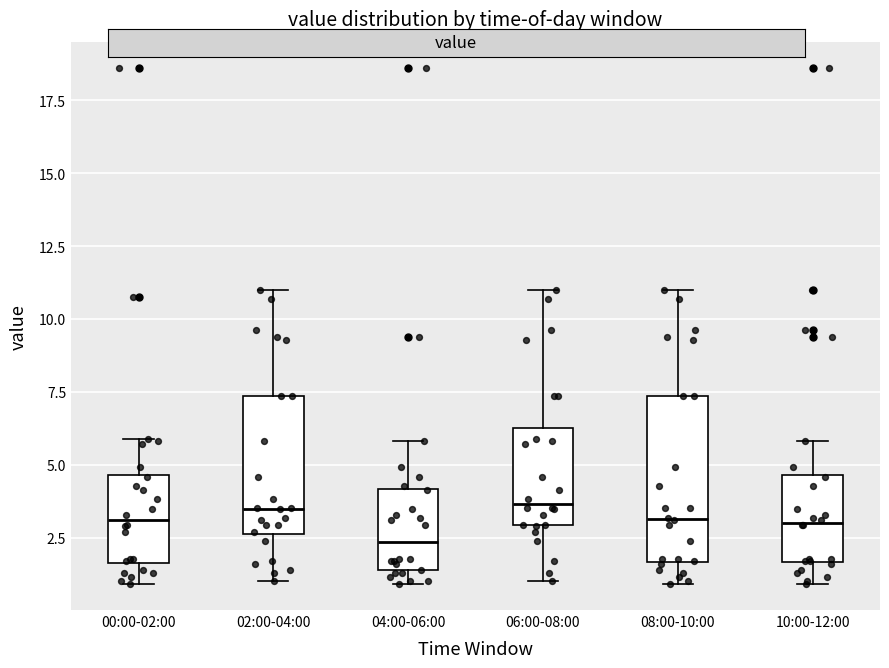

Reading left to right, read every box against the y-axis: the position of its median line, the range the box covers, and the ends of its whiskers. The values are not printed on the chart, so give them approximately, as read against the axis.

00:00-02:00: median 3.0, box 1.5 to 4.5, whiskers 1.0 to 6.0
02:00-04:00: median 3.5, box 2.5 to 7.5, whiskers 1.0 to 11.0
04:00-06:00: median 2.5, box 1.5 to 4.0, whiskers 1.0 to 6.0
06:00-08:00: median 3.5, box 3.0 to 6.0, whiskers 1.0 to 11.0
08:00-10:00: median 3.0, box 1.5 to 7.5, whiskers 1.0 to 11.0
10:00-12:00: median 3.0, box 1.5 to 4.5, whiskers 1.0 to 6.0